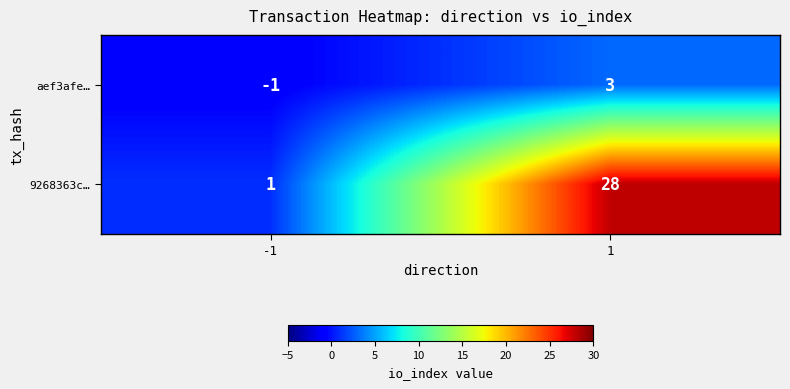

Is it true that aef3afe… equals -1 at -1?

True